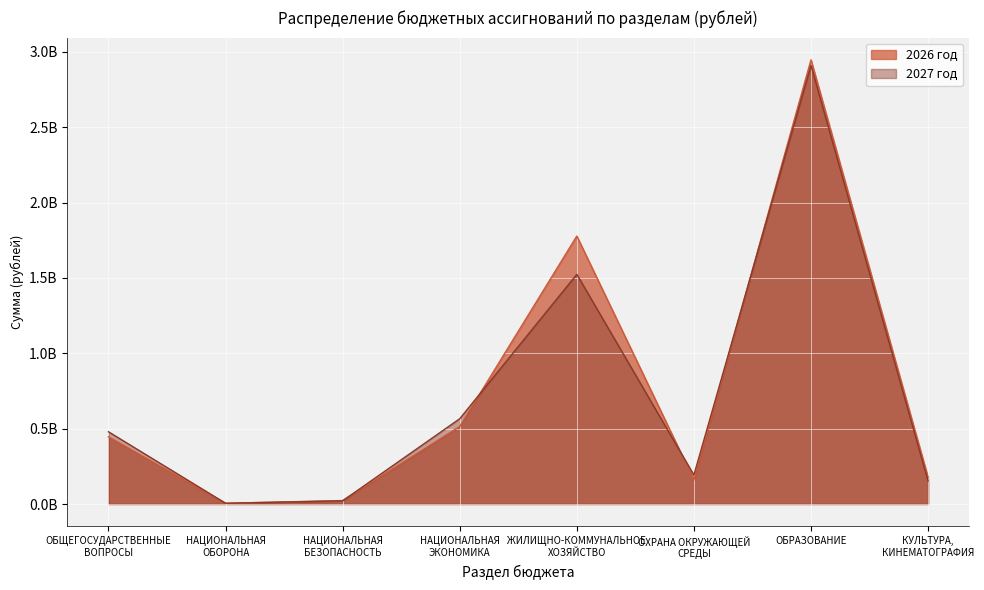

What is the value of the 2026 год point at the 1st from the left?

445737948.2